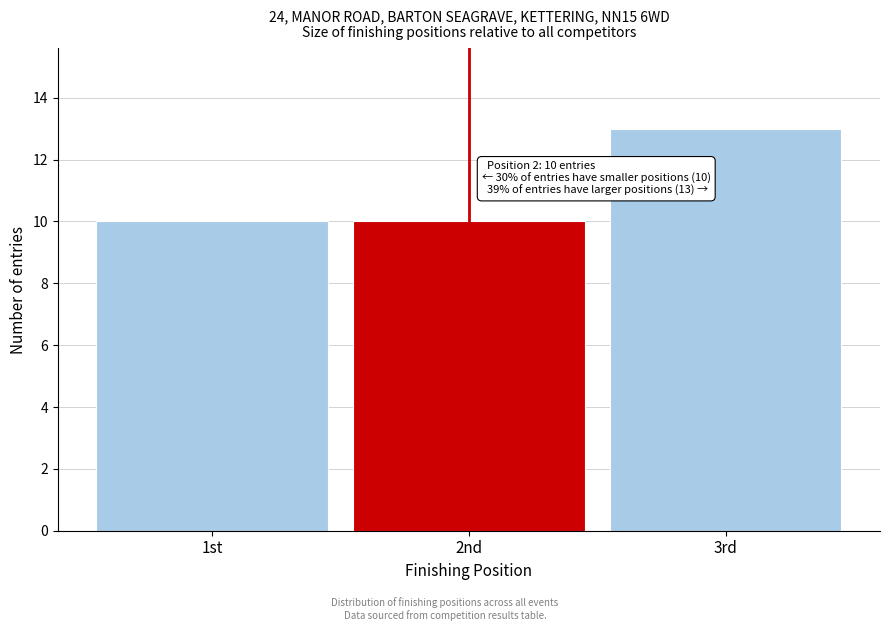

Reading left to right, list all the values displayed in this chart.

10	10	13